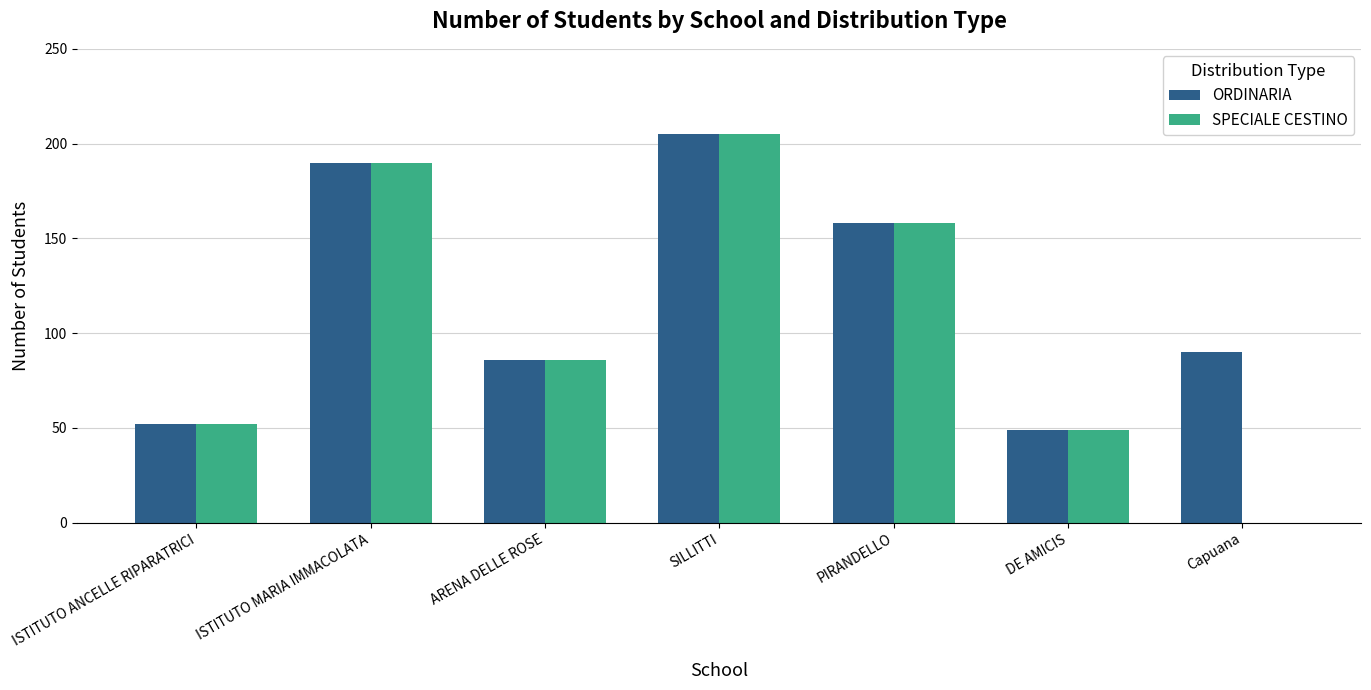

Which series has the largest range (max minus min)?

SPECIALE CESTINO